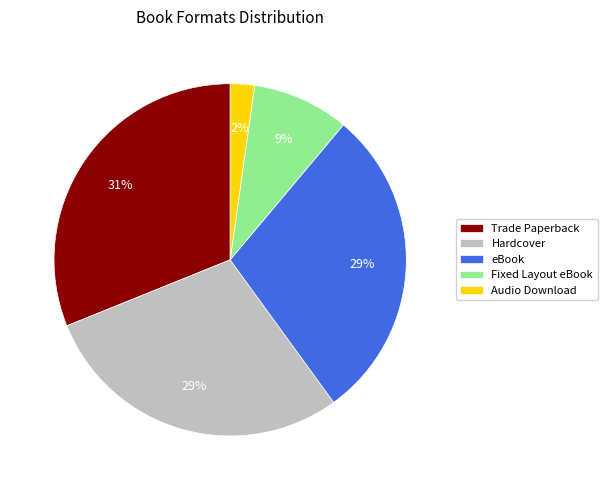

Is there any slice that represents more than half of the pie?

No